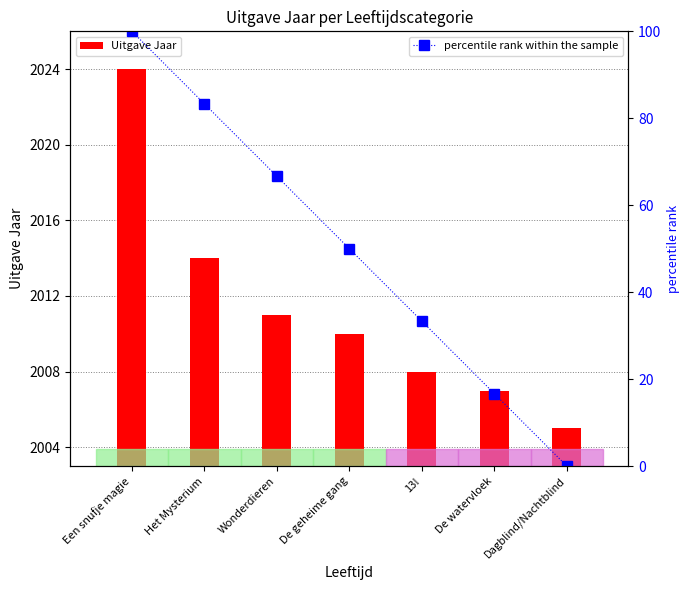

What is the maximum value for percentile rank within the sample?

100.0